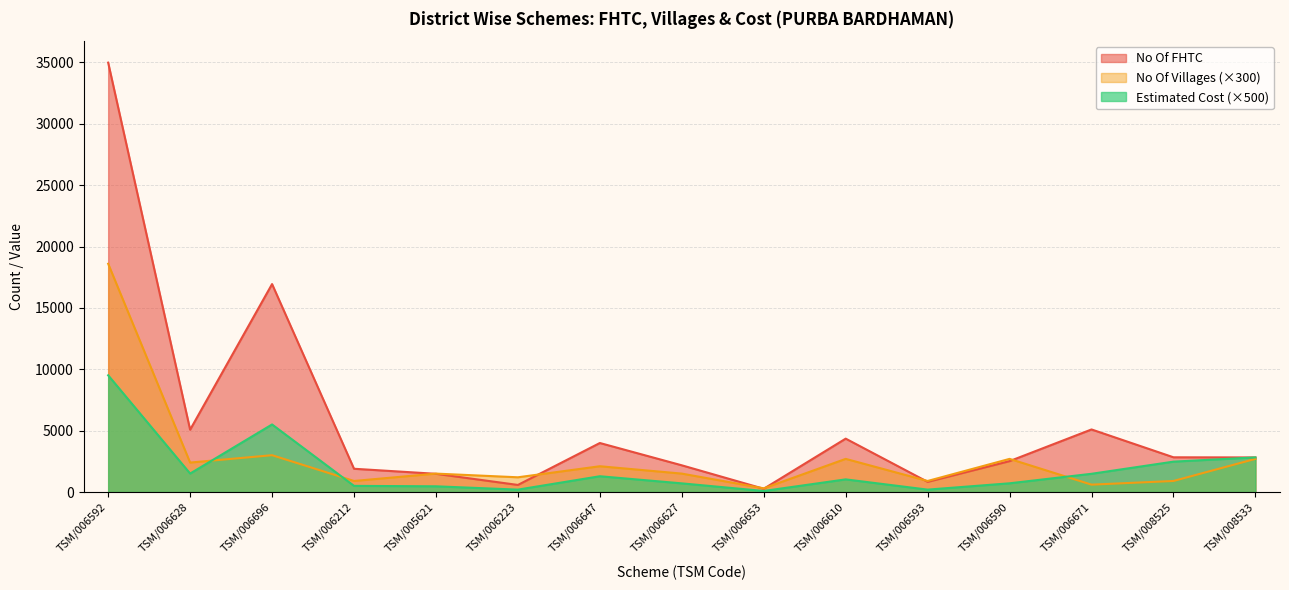

Which series has the widest spread of values?

No Of FHTC